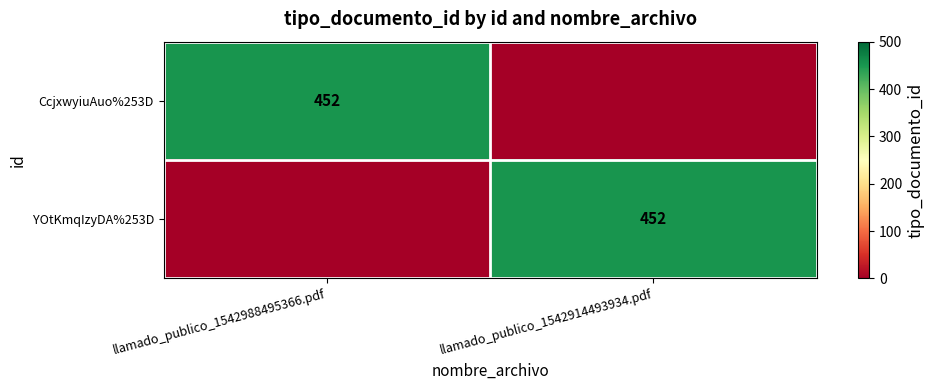

Which category has the lowest value across all series?

llamado_publico_1542914493934.pdf